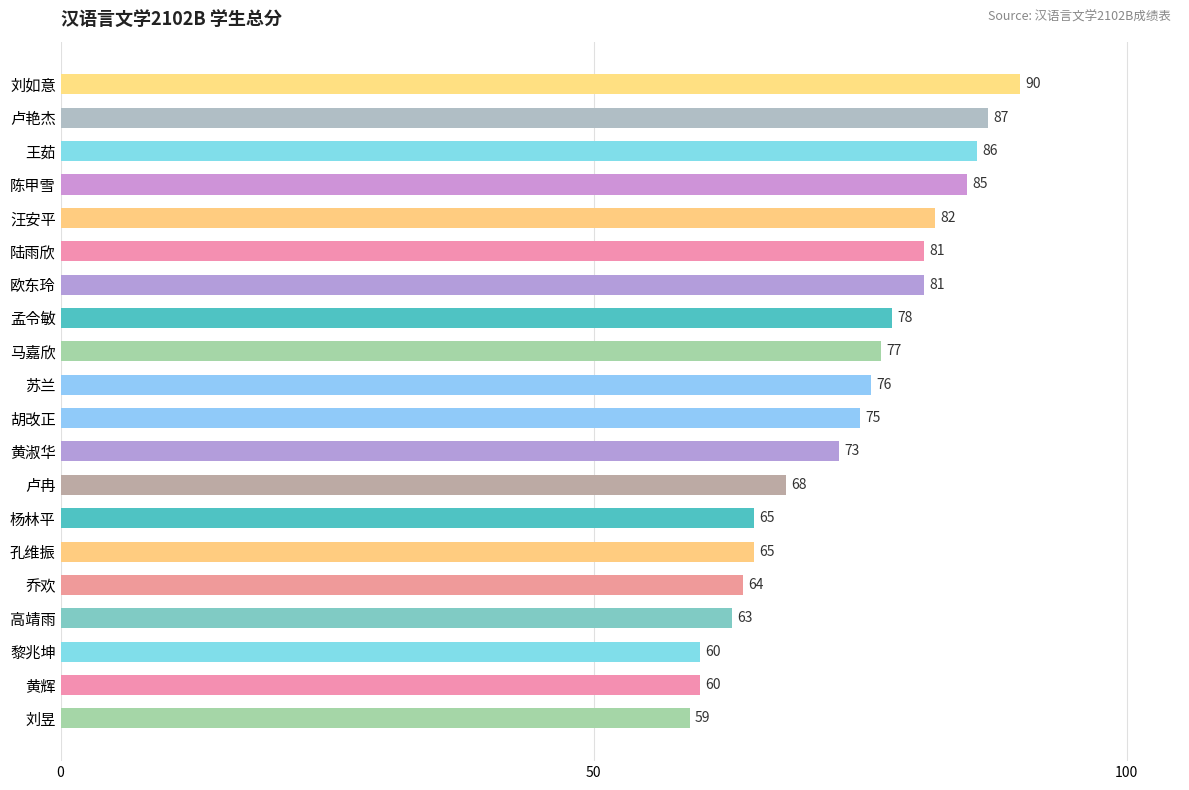

How many bars are there in total?

20